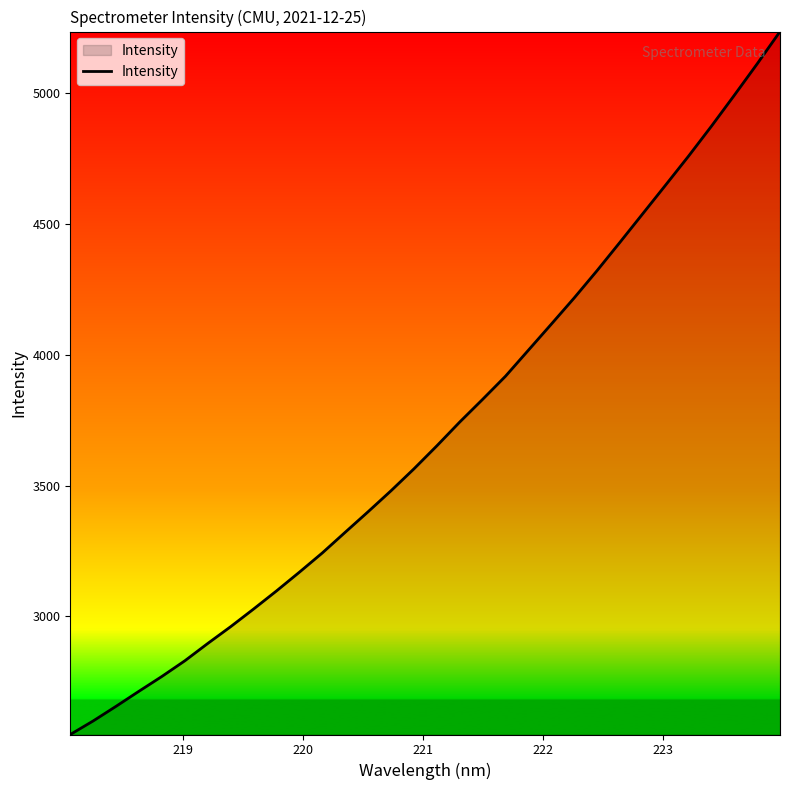

What is the smallest value displayed?

2549.0